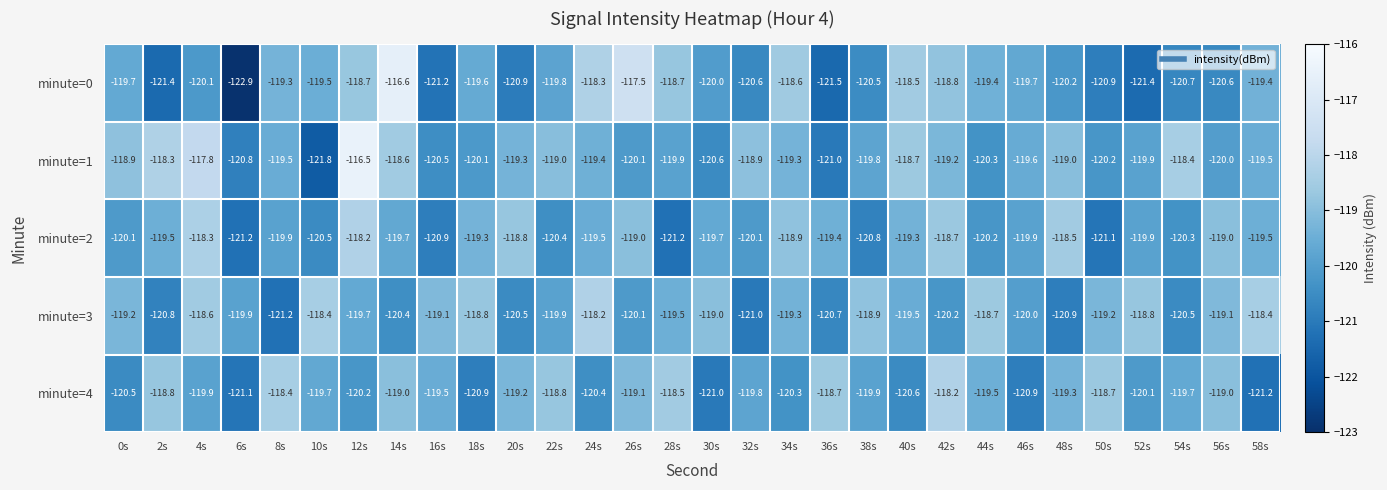

Where does the minute=0 series first go above -119?

12s